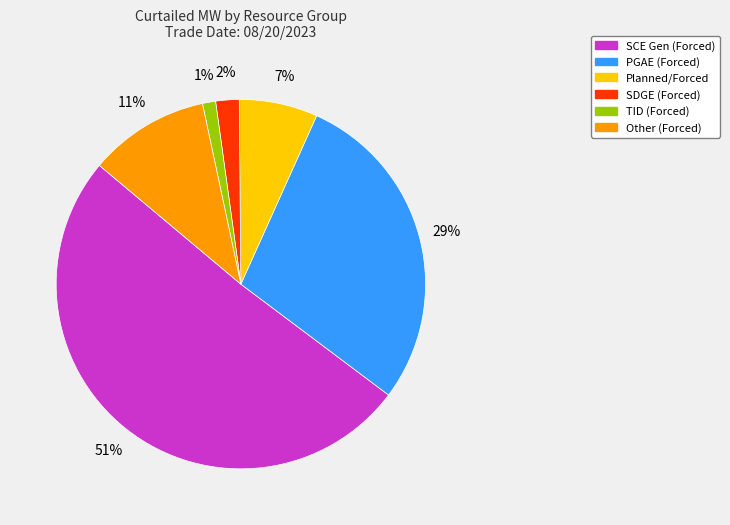

How many segments does this pie chart have?

6